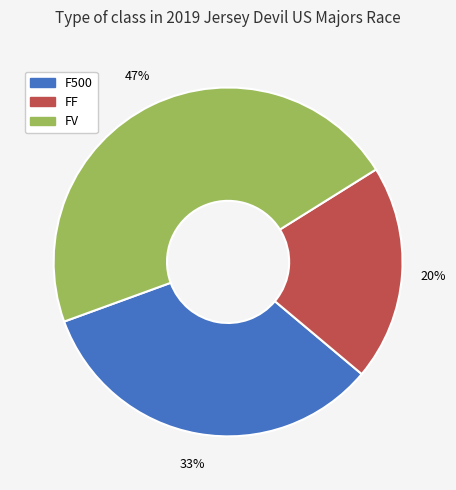

To the nearest percent, what is the difference between the largest and smallest slice percentages?

27%